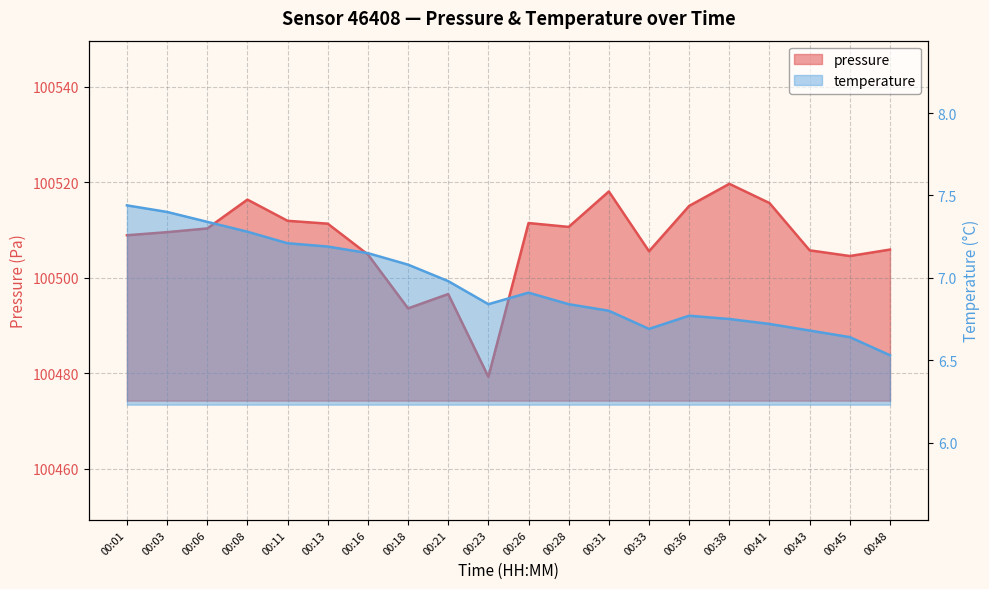

What is the highest value of the pressure series?

100519.7